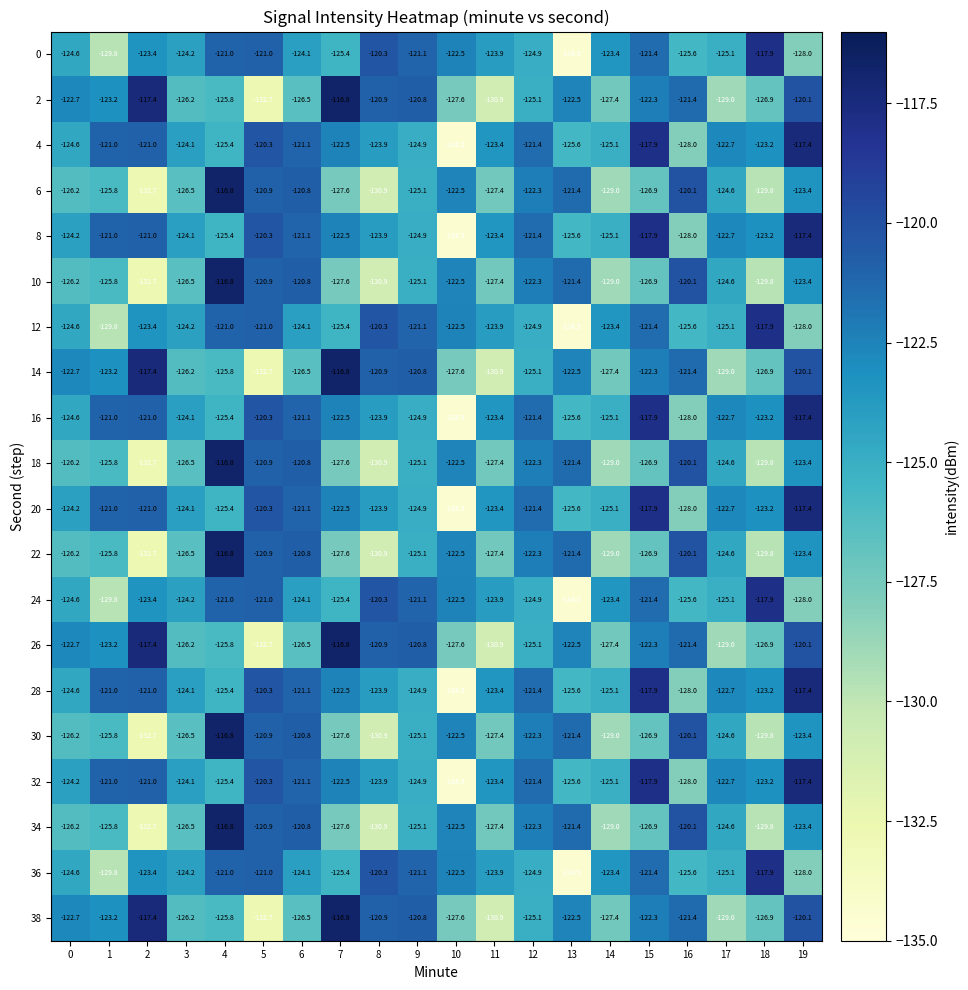

What is the smallest value displayed?

-134.5